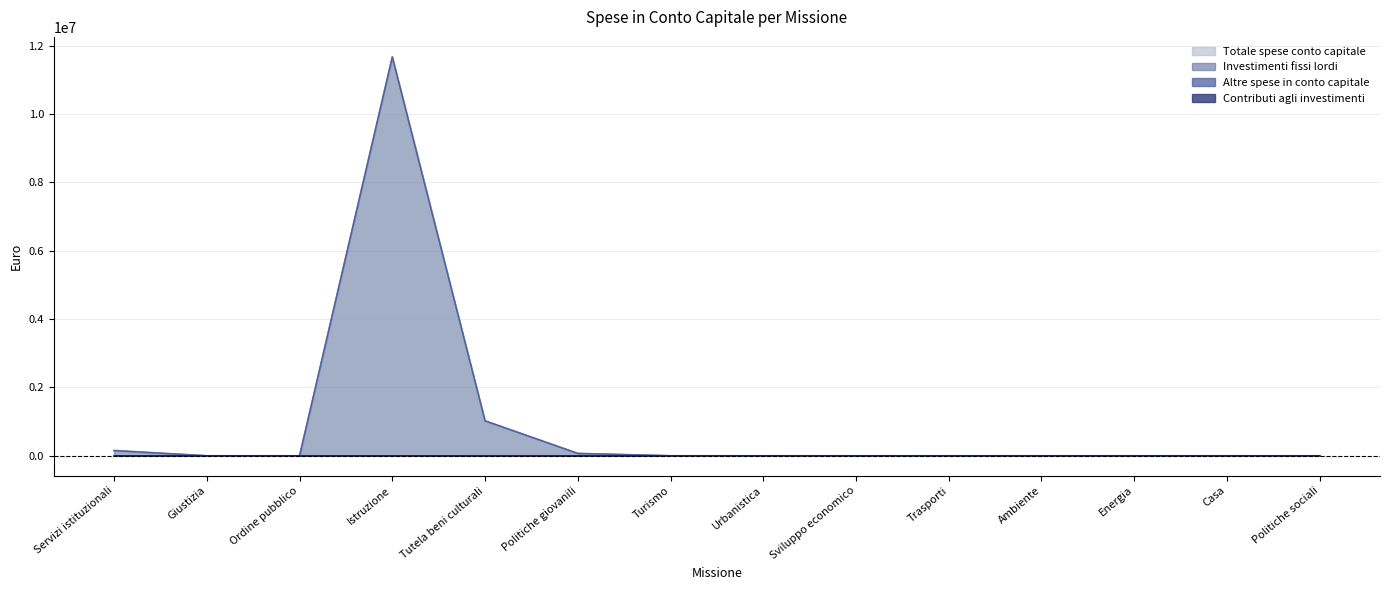

True or false: Investimenti fissi lordi has more than 0 interior local peaks.

True